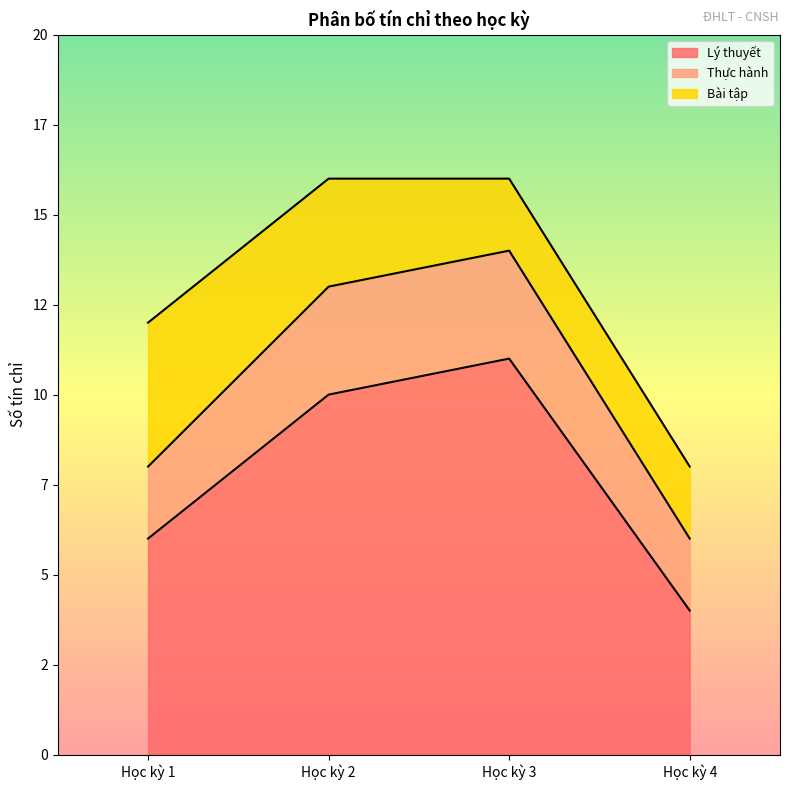

True or false: Bài tập has a value of 1 at Học kỳ 4.

False